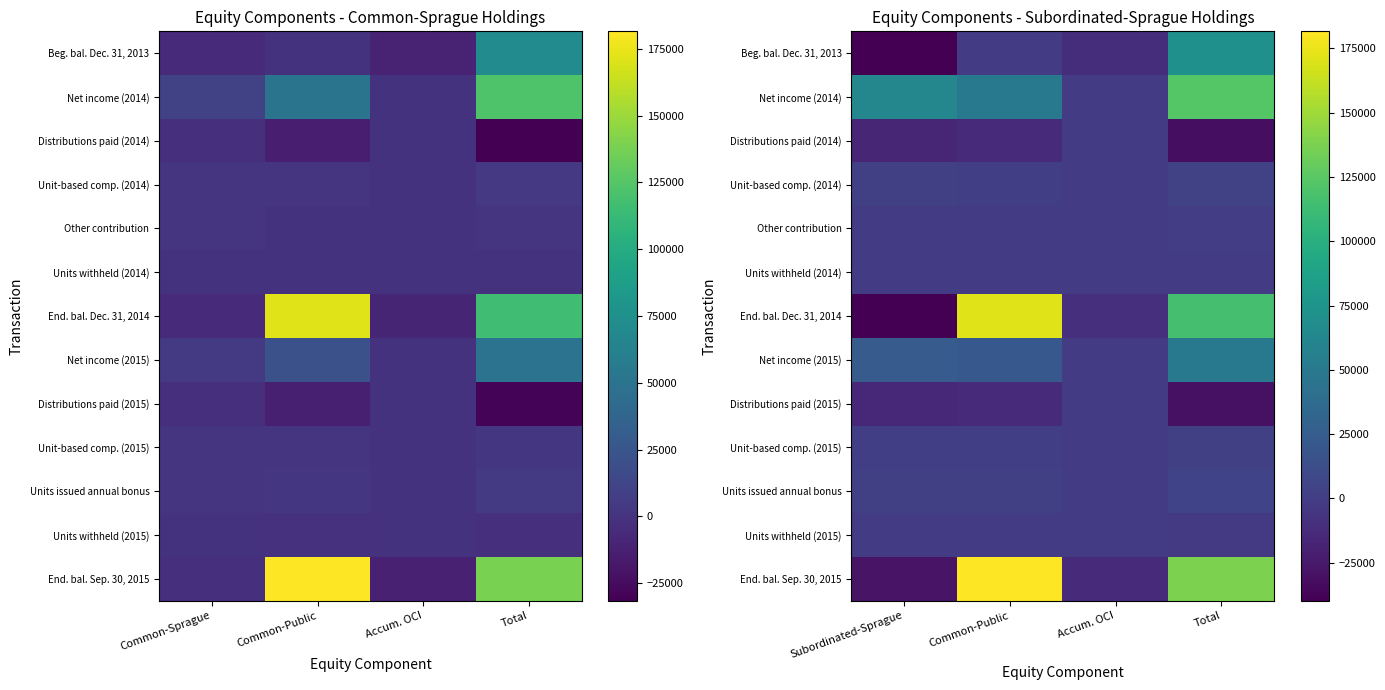

Where is End. bal. Dec. 31, 2014 nearest to the value 65646?

Total